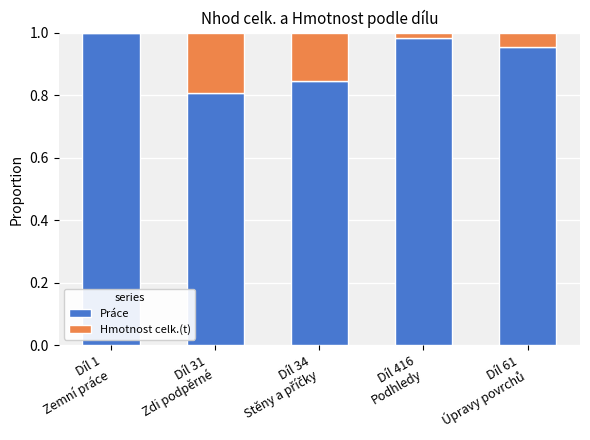

What is the sum of all Práce values?

4.6